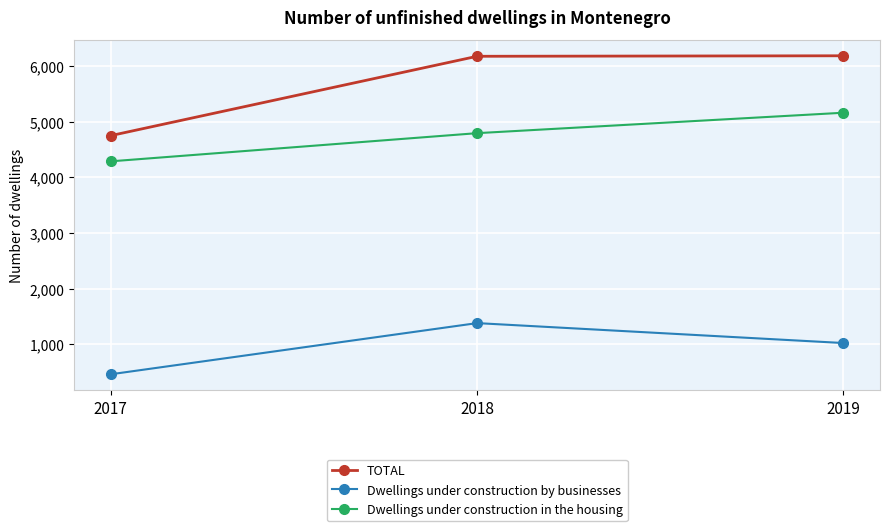

The value of Dwellings under construction in the housing at 2018 is 4793. True or false?

True